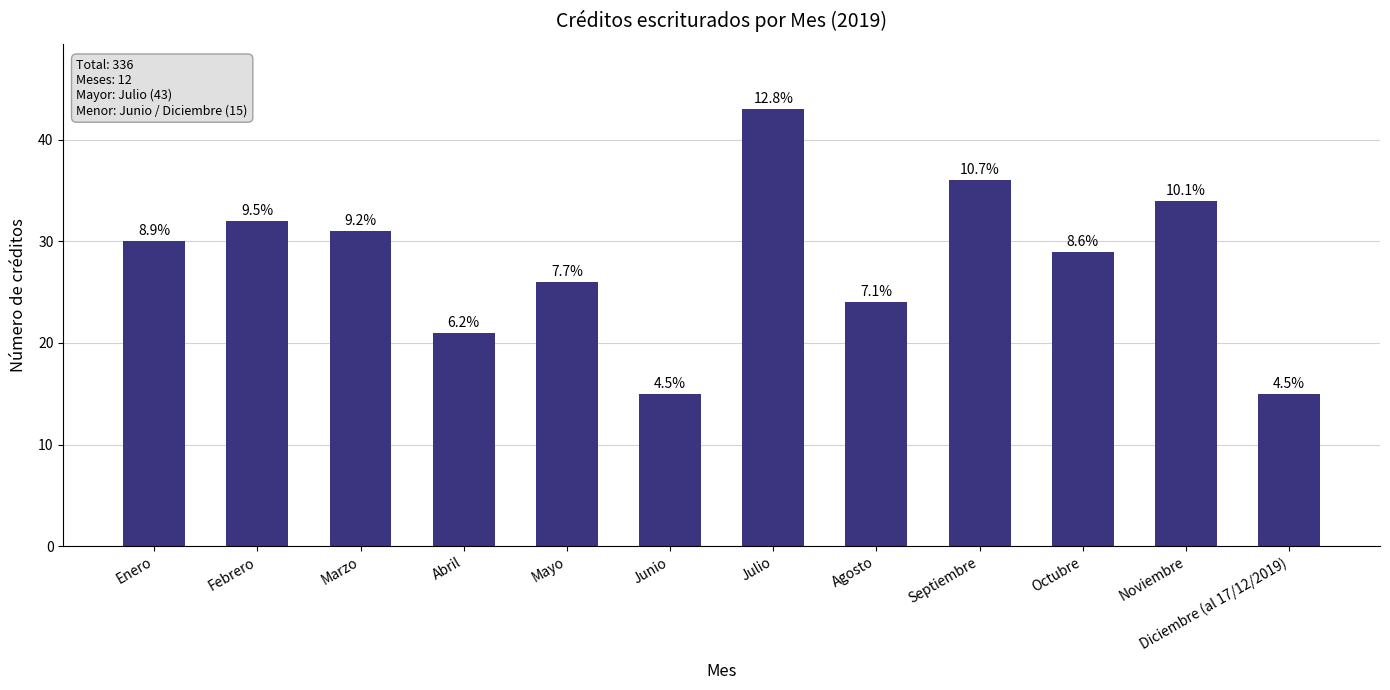

How many bars are there in total?

12